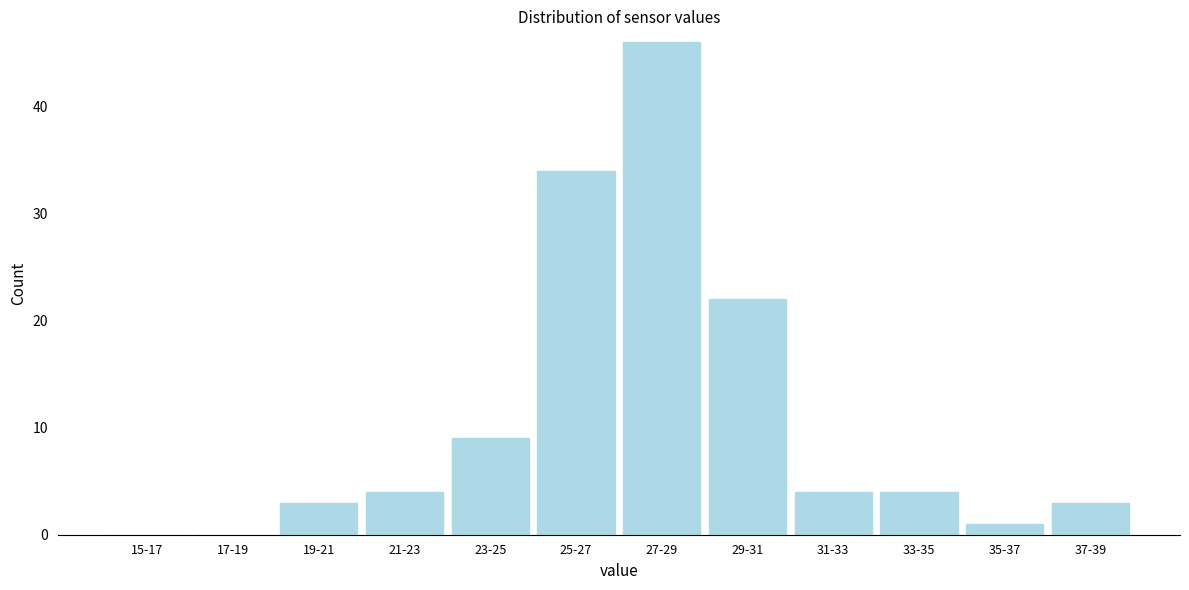

Reading right to left, list all the values displayed in this chart.

37-39=3	35-37=1	33-35=4	31-33=4	29-31=22	27-29=46	25-27=34	23-25=9	21-23=4	19-21=3	17-19=0	15-17=0